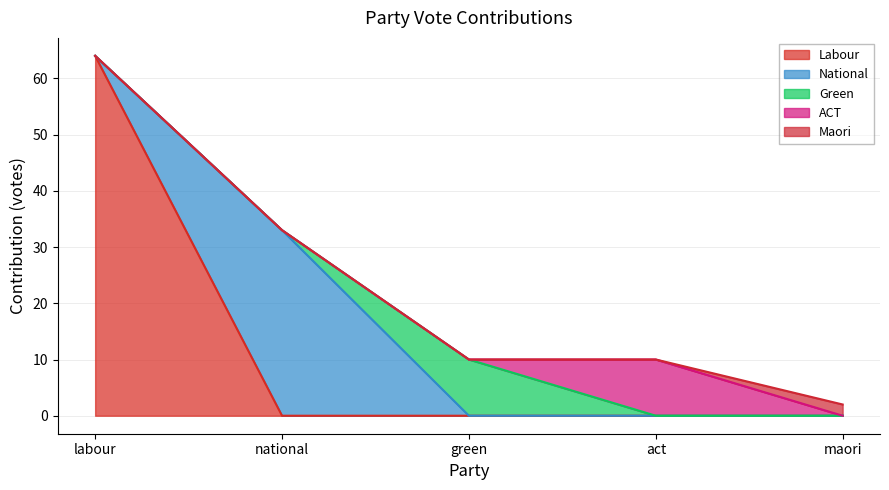

Reading right to left, transcribe all the data shown in this chart.

Labour: 0	0	0	0	64
National: 0	0	0	33	0
Green: 0	0	10	0	0
ACT: 0	10	0	0	0
Maori: 2	0	0	0	0